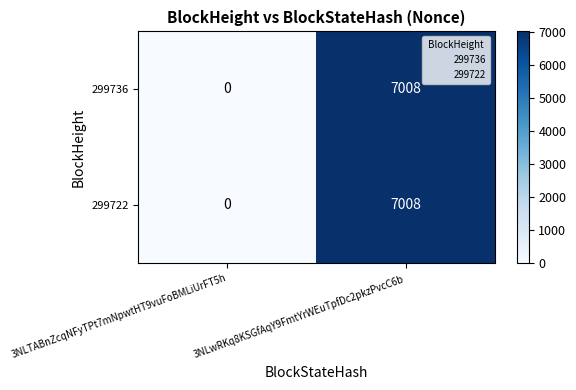

At which category does the chart reach its minimum across all series?

3NLTABnZcqNFyTPt7mNpwtHT9vuFoBMLiUrFT5h